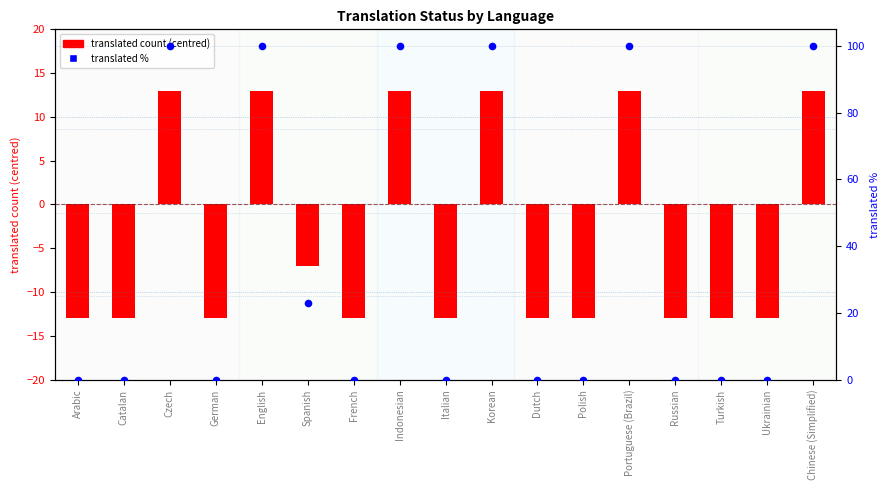

At how many categories does at least one series exceed 55?

6